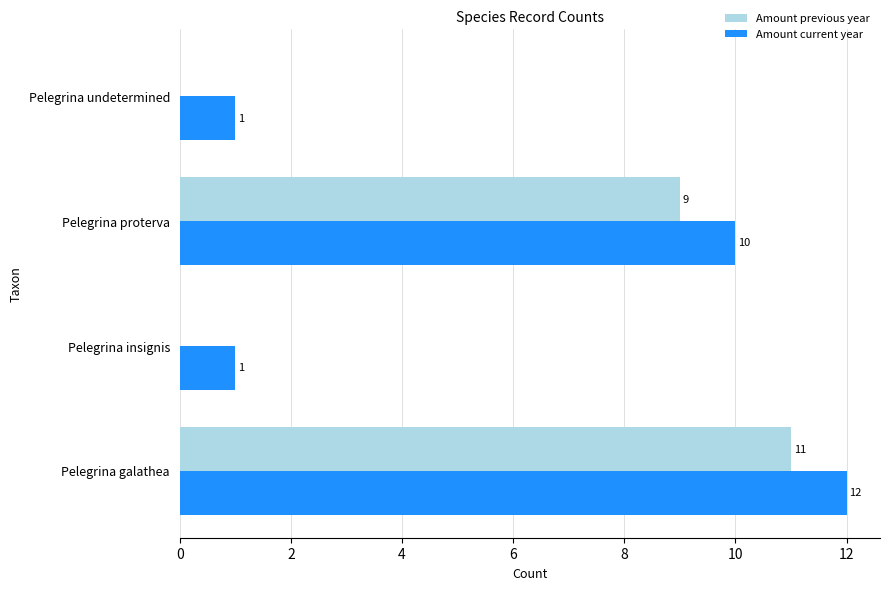

Is the value of Amount current year at Pelegrina galathea greater than the value of Amount previous year at Pelegrina galathea?

Yes